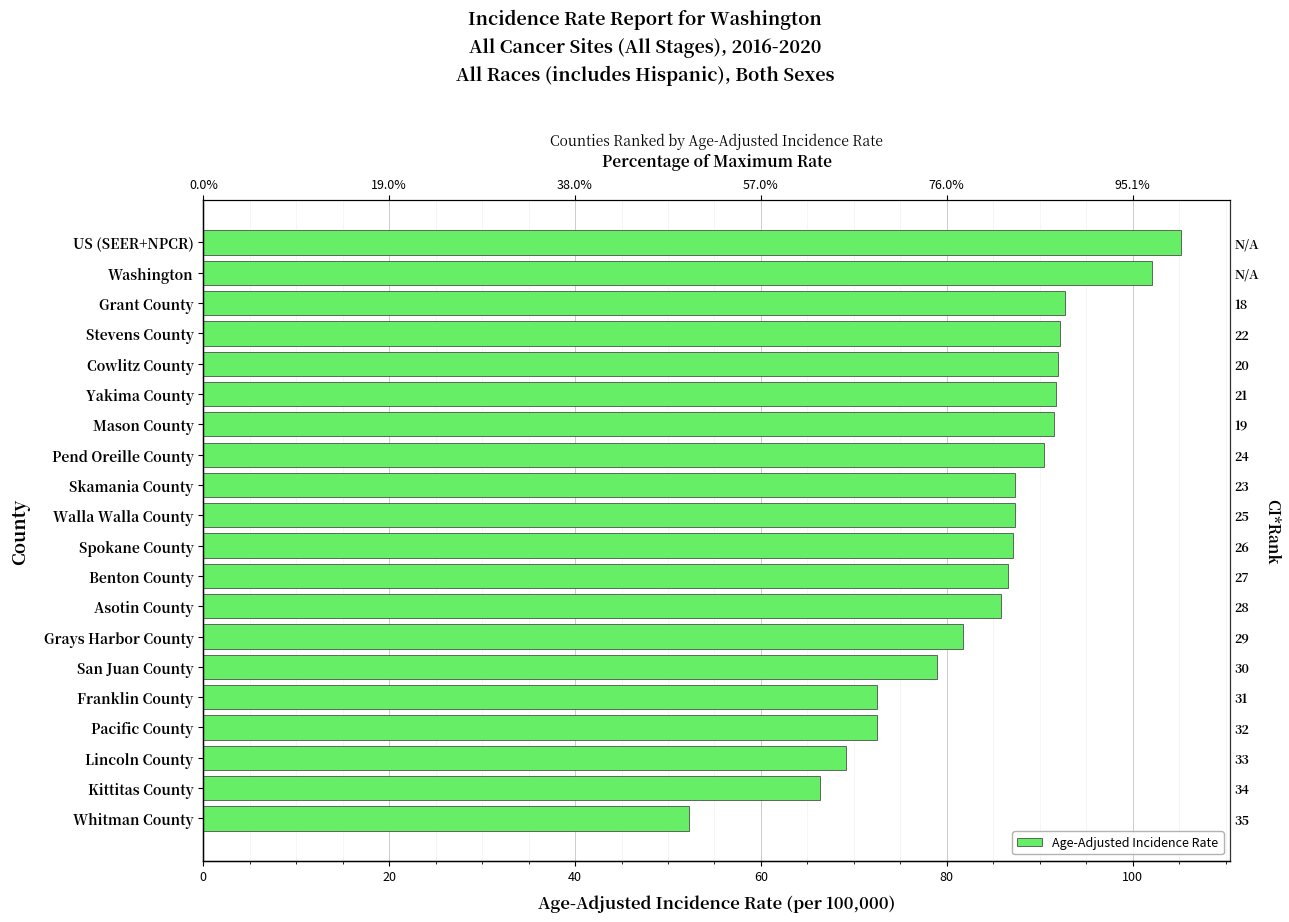

What position from the right is Pend Oreille County?

8